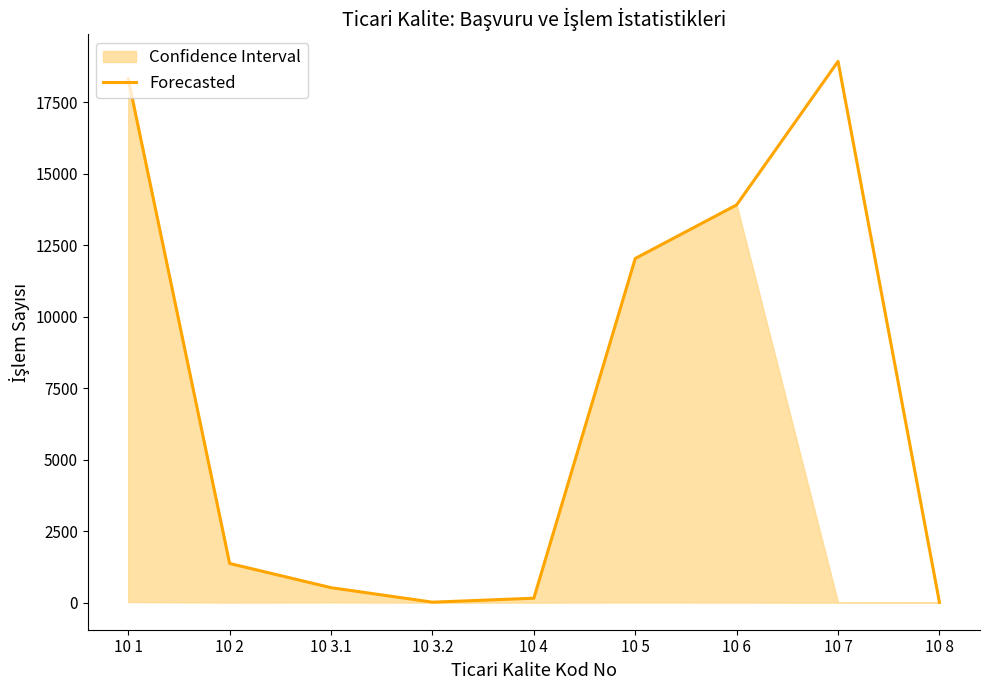

Where is the first local minimum?

10 3.2